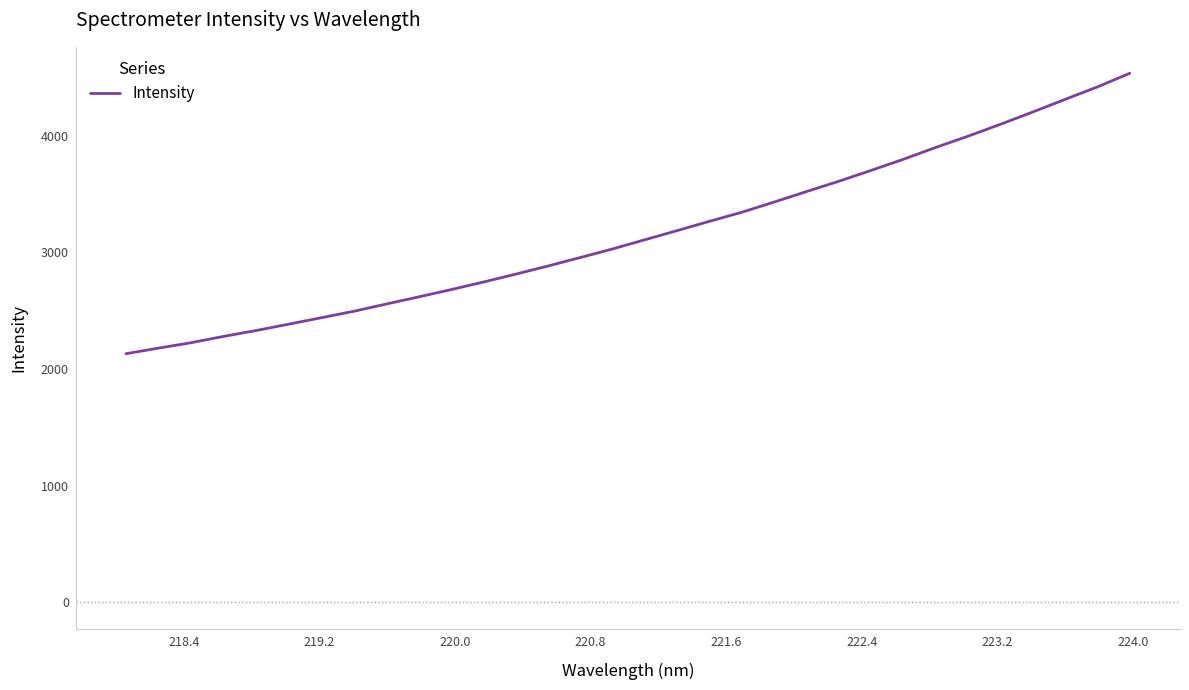

What is the difference between the maximum and minimum values?

2403.4